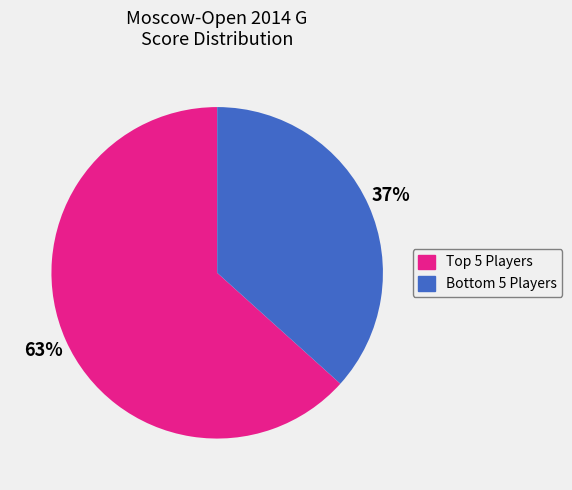

Does any single category account for the majority?

Yes